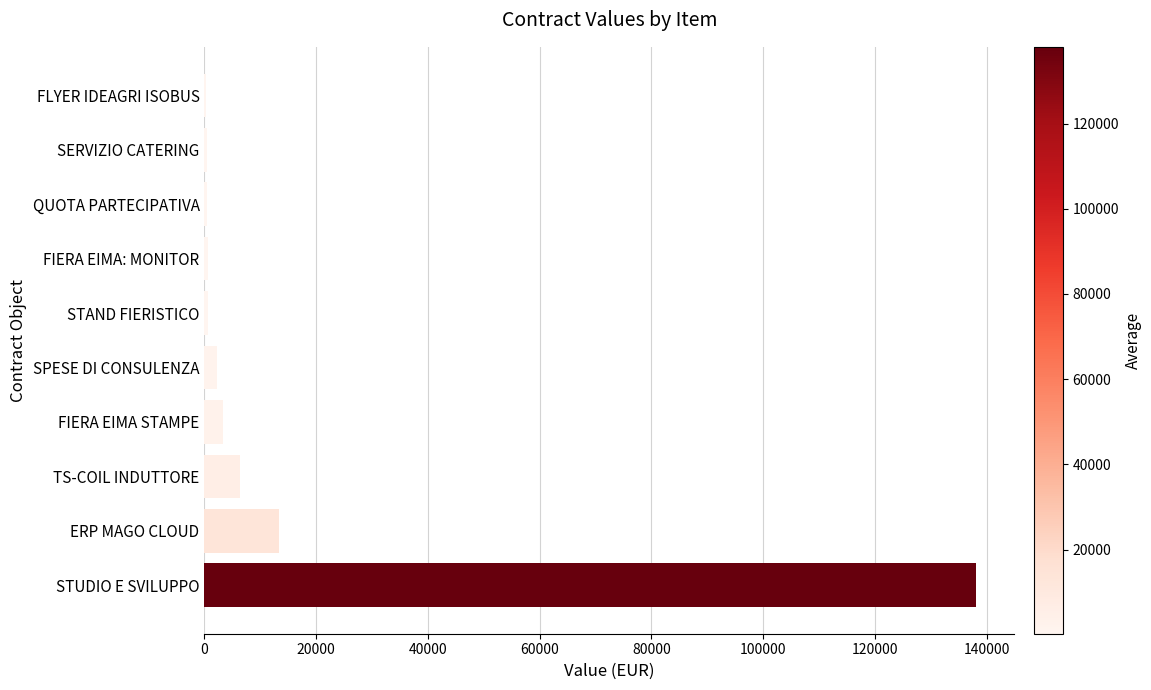

Where is the data nearest to the value 69132?

ERP MAGO CLOUD